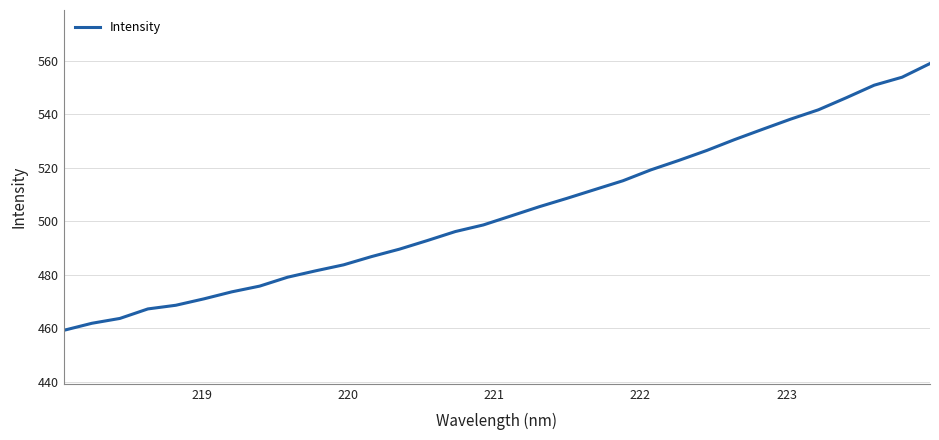

What is the difference between the maximum and minimum values?

99.7